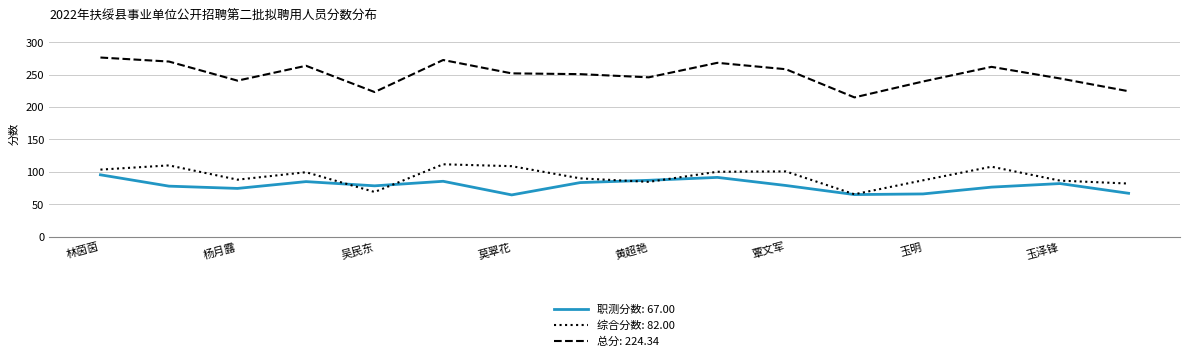

Which series has the largest range (max minus min)?

总分: 224.34